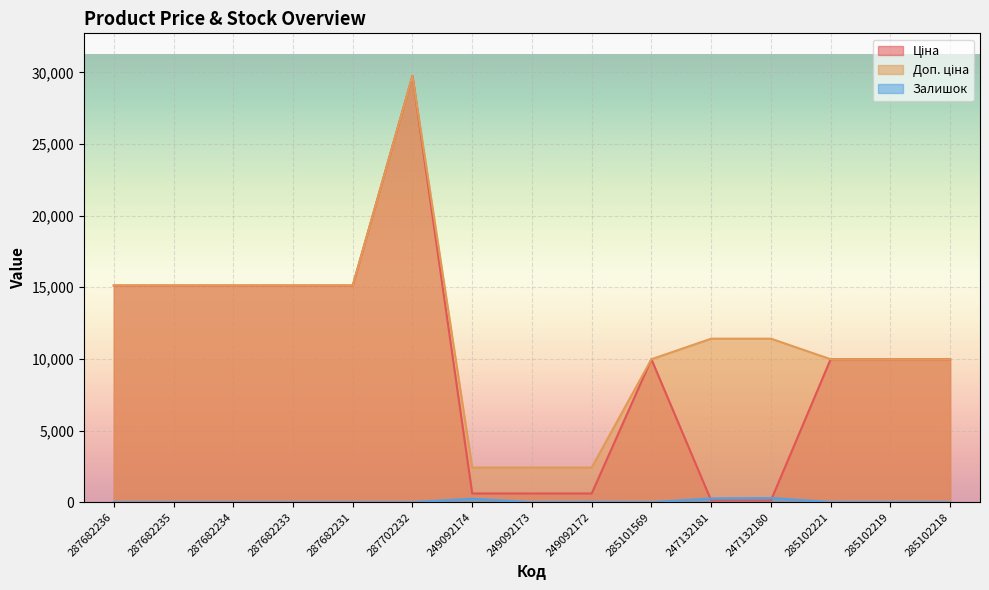

Where is Доп. ціна nearest to the value 16081?

287682236